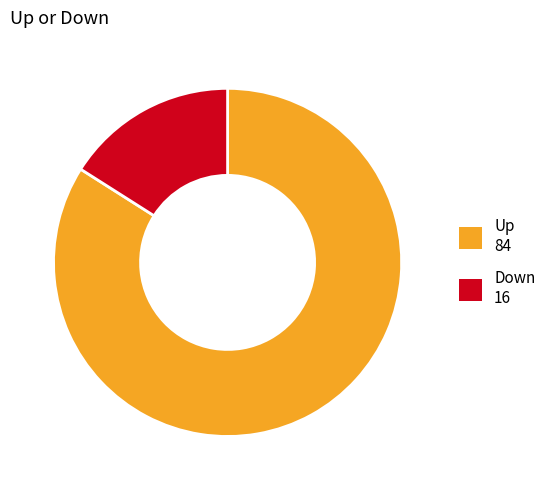

Do Down and Up together represent more than half of the pie?

Yes